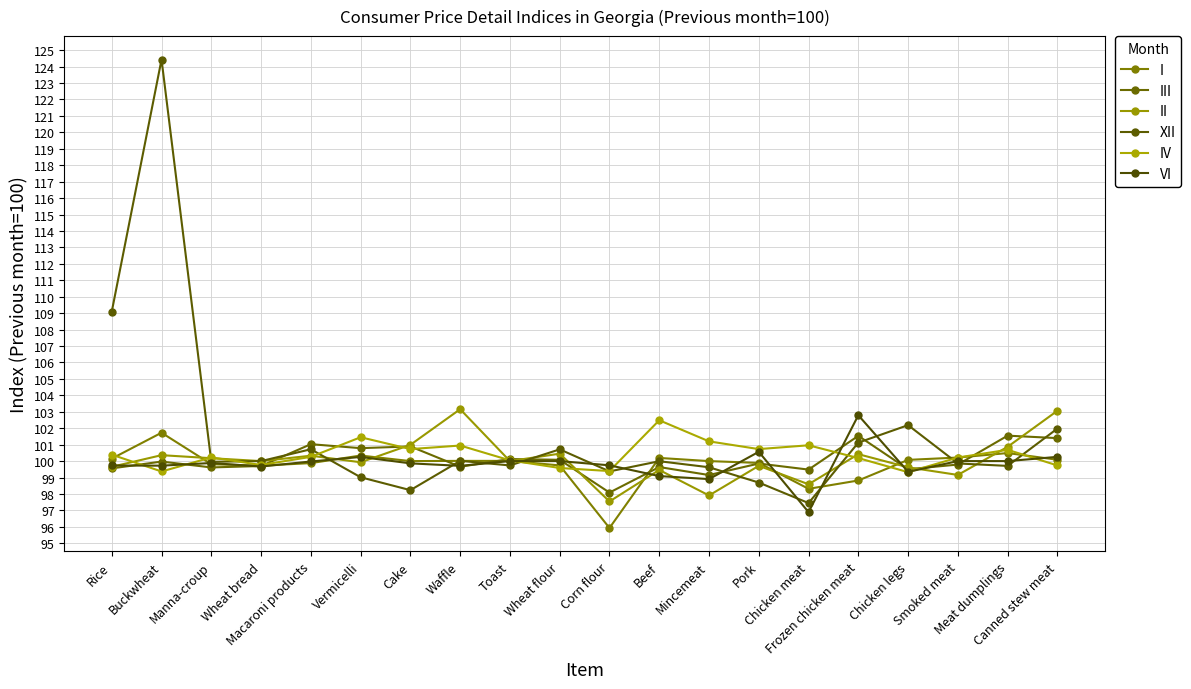

What is the difference between the highest and lowest values at Cake?

2.8